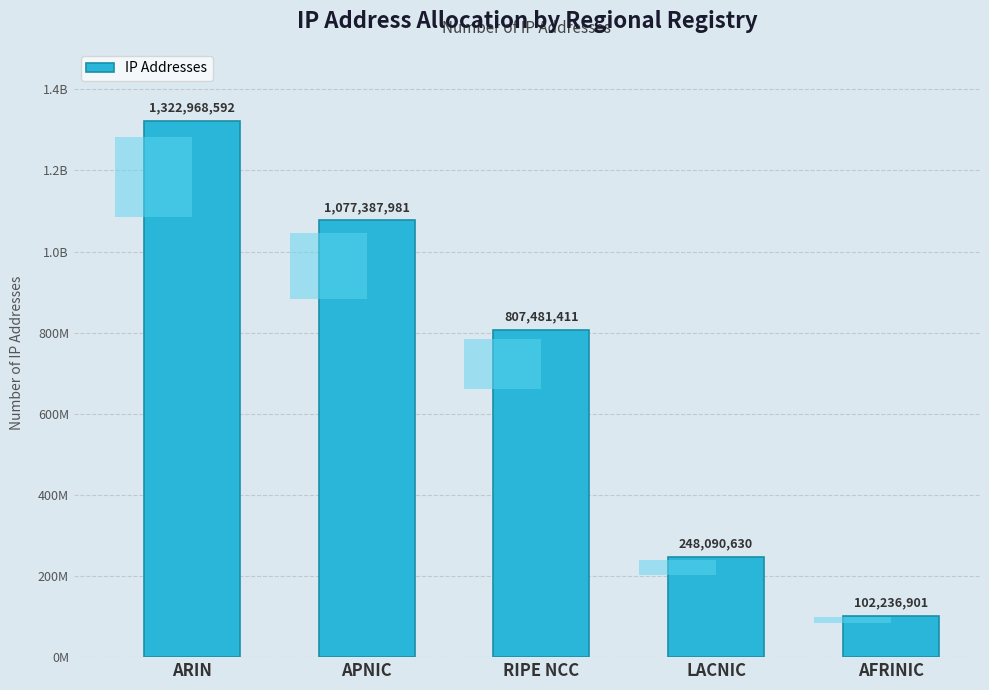

Where is the data nearest to the value 712602746?

RIPE NCC